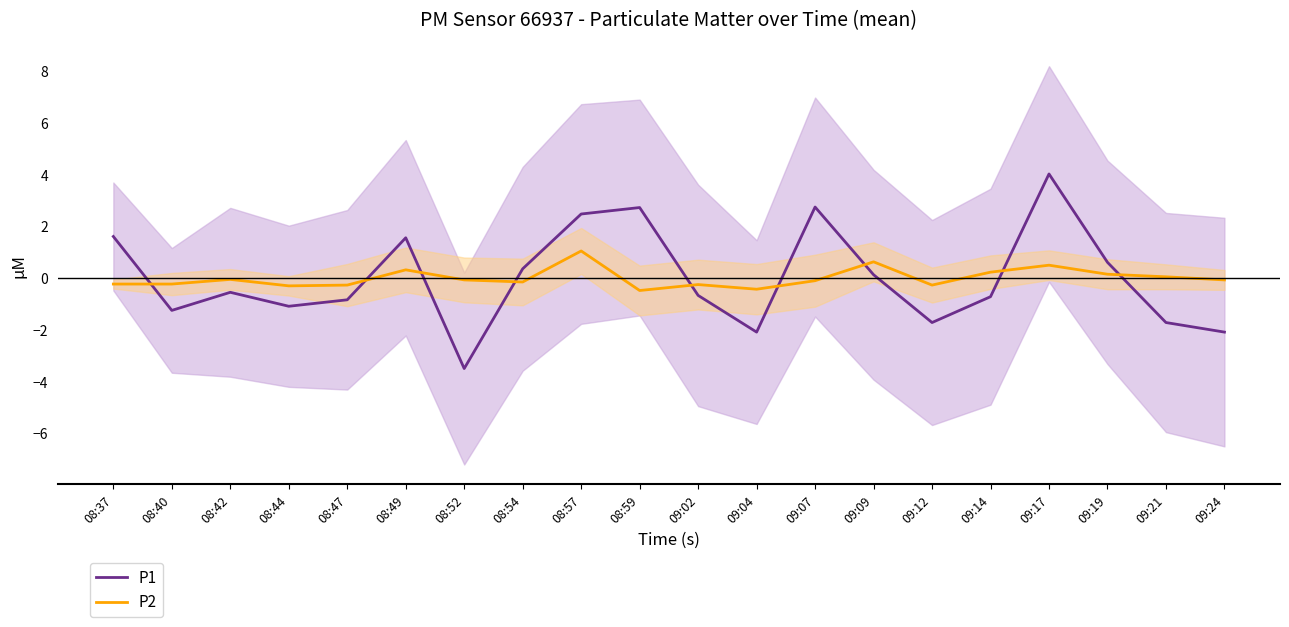

At which label does P1 reach its peak?

09:17